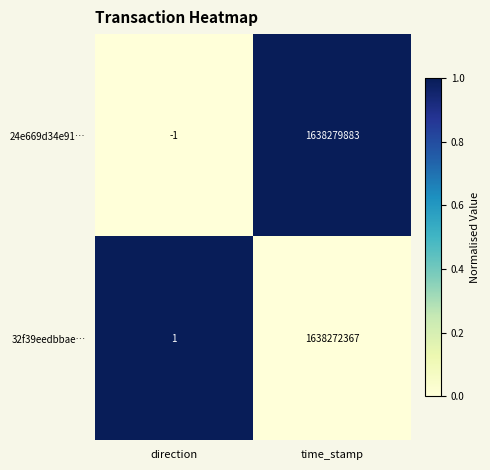

The value of 24e669d34e91… at time_stamp is 2788247395. True or false?

False